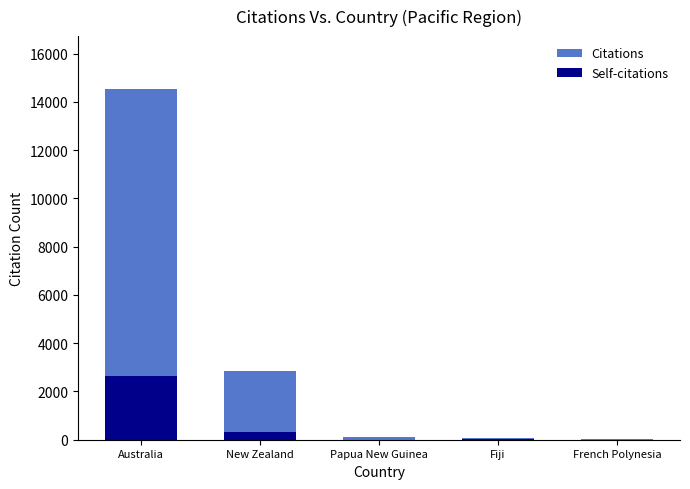

Reading left to right, what are all the values shown in this chart?

Citations: Australia=14540	New Zealand=2861	Papua New Guinea=93	Fiji=64	French Polynesia=38
Self-citations: Australia=2658	New Zealand=330	Papua New Guinea=1	Fiji=15	French Polynesia=3